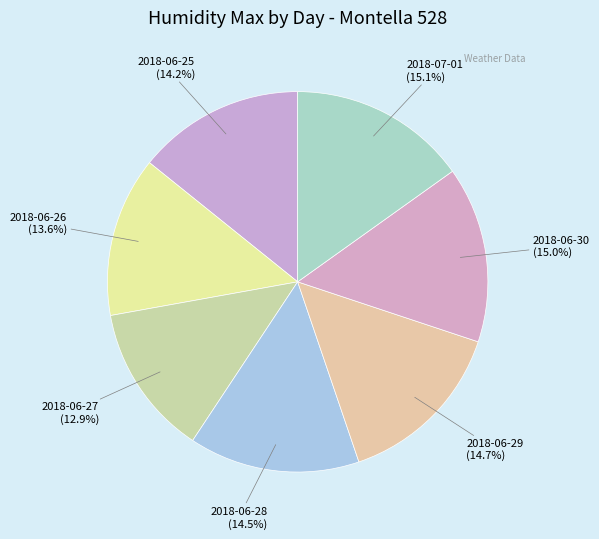

To the nearest percent, what is the average slice percentage?

14%